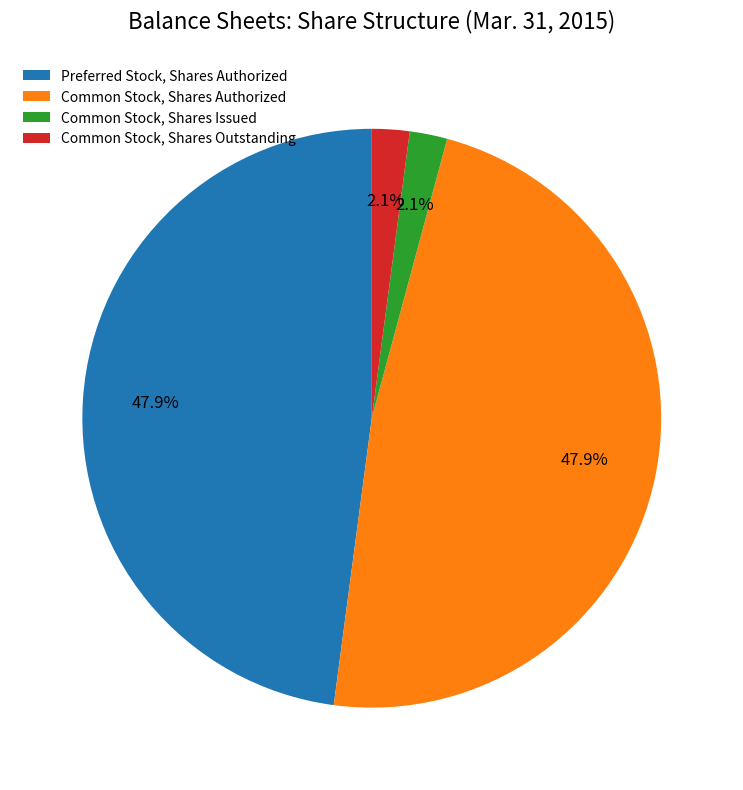

Does Common Stock, Shares Issued represent more than half of the total?

No